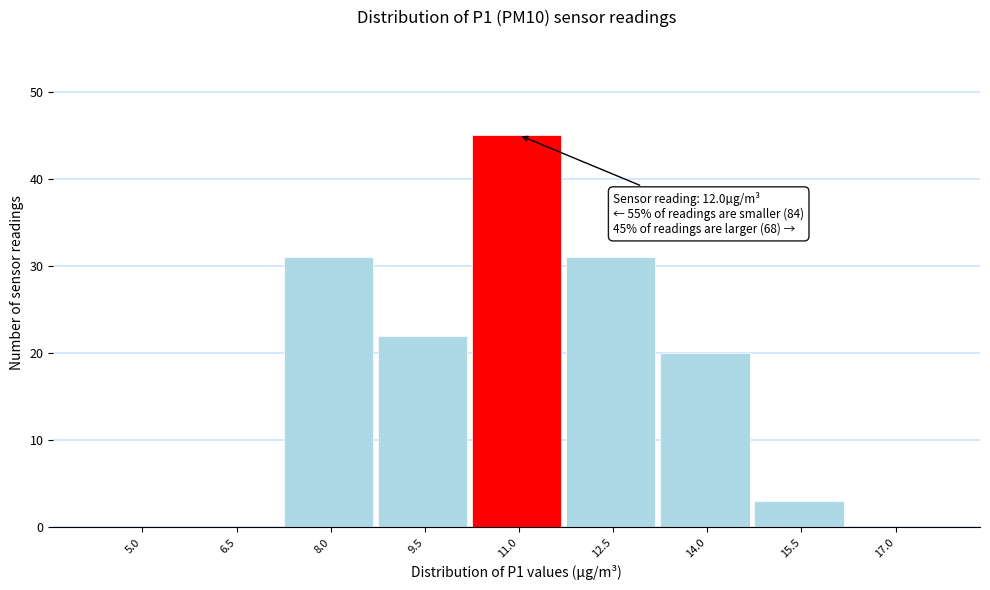

Reading right to left, extract all data points from this chart.

17.0=0	15.5=3	14.0=20	12.5=31	11.0=45	9.5=22	8.0=31	6.5=0	5.0=0